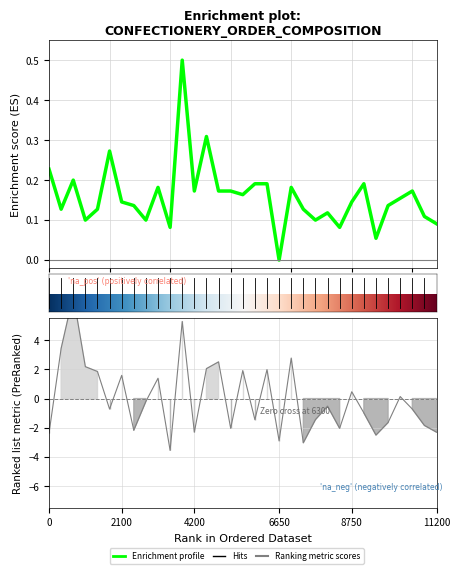

Count the number of categories in the chart.

33